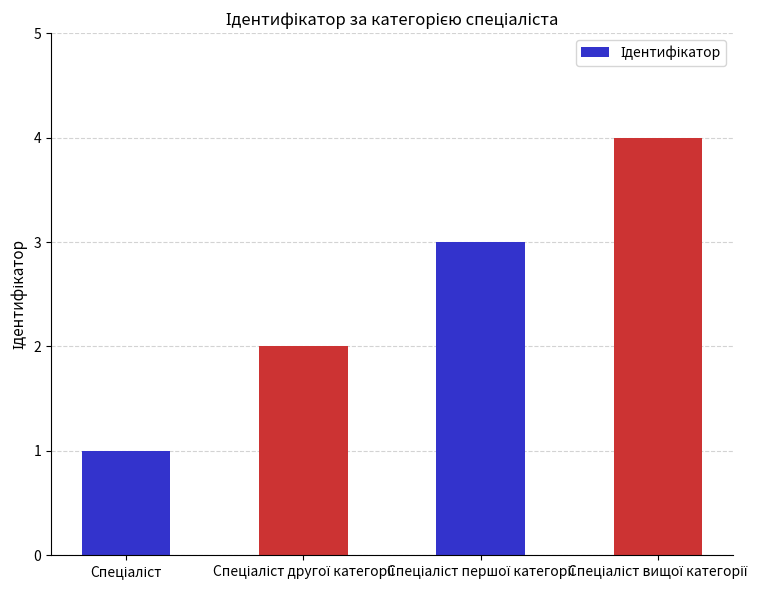

Reading left to right, what are all the values shown in this chart?

1	2	3	4